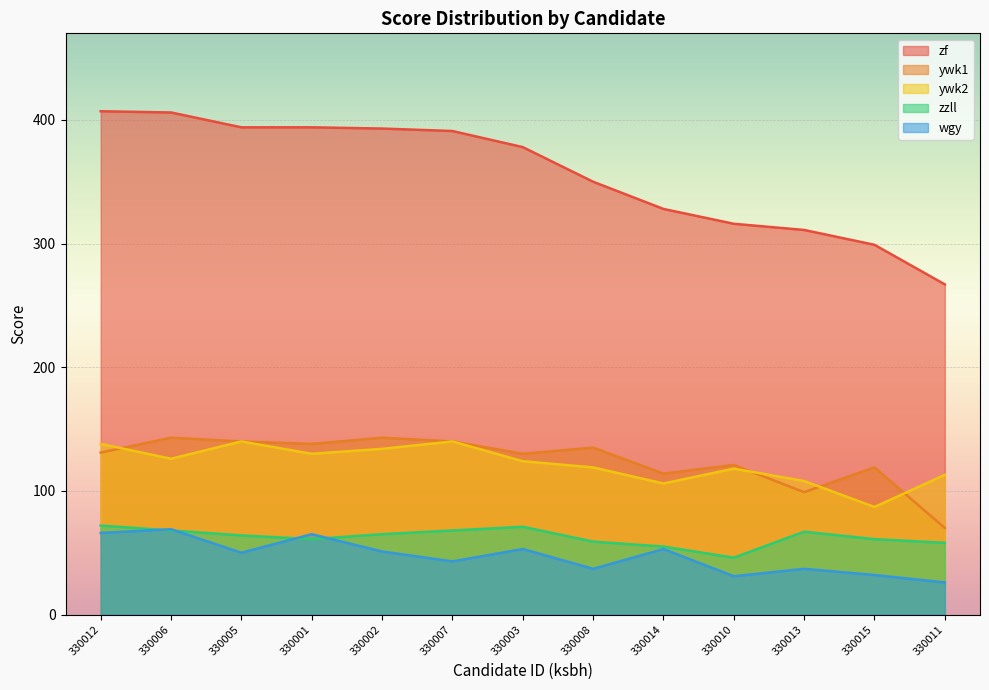

True or false: wgy has more than 0 interior local peaks.

True